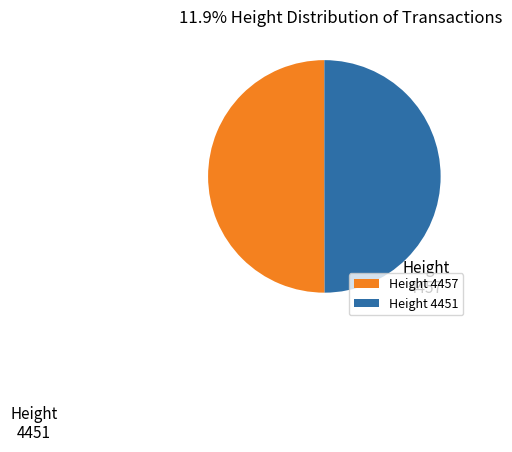

Which category has the smallest portion of the pie?

4451